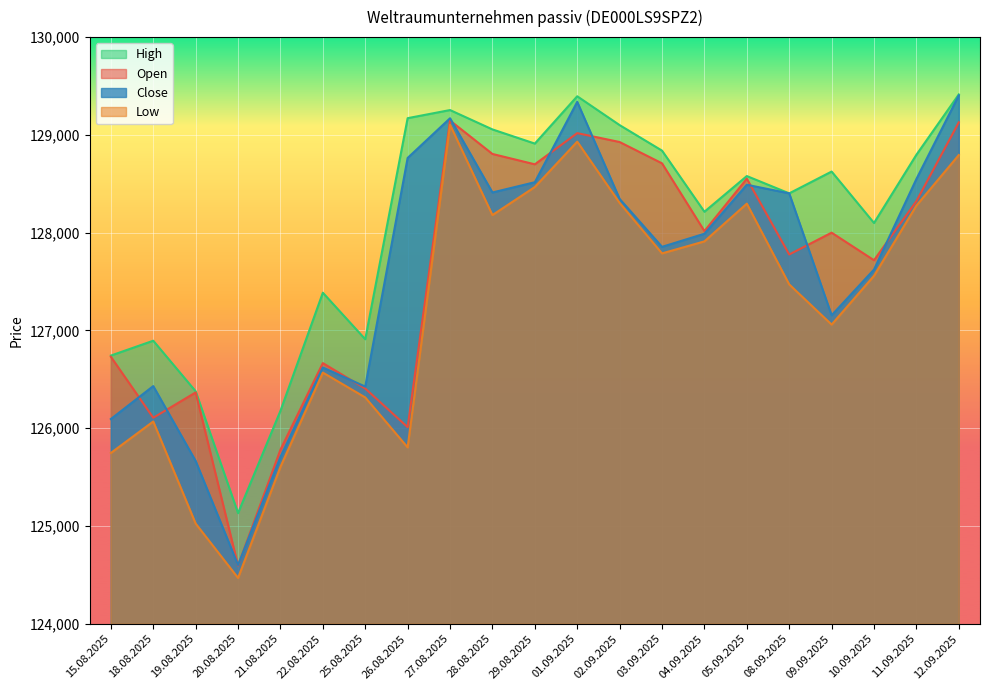

What is the sum of all High values?

2689478